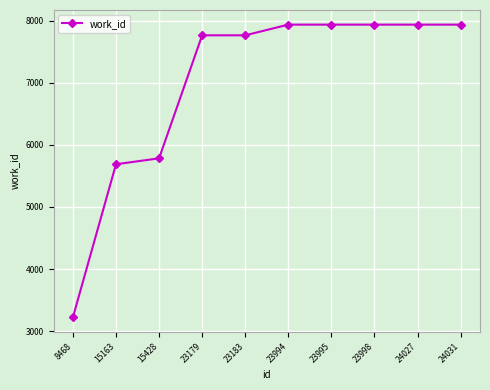

What is the value of the 9th point from the left?

7934